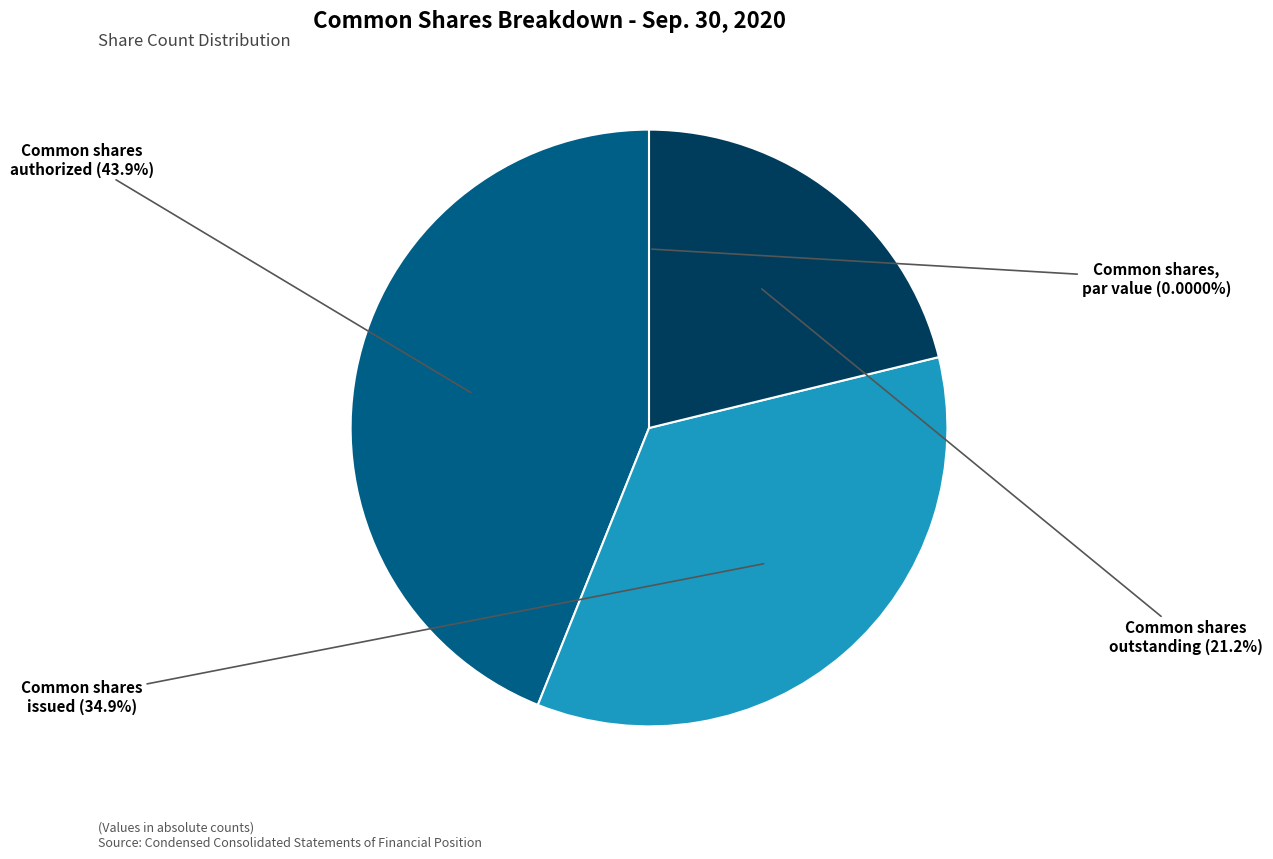

Is there a majority slice in this chart?

No